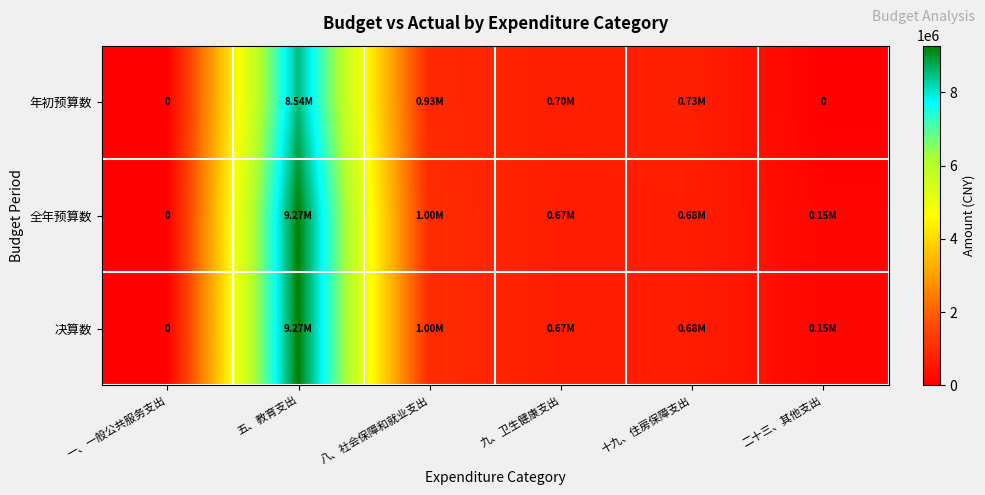

The 全年预算数 series shows 679904.3 at 十九、住房保障支出. True or false?

True